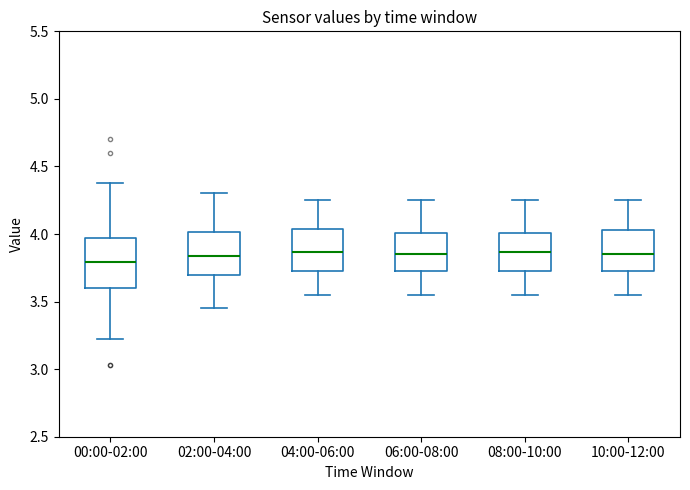

Where does the lower whisker of the box for 08:00-10:00 end on the y-axis? The values are not printed on the chart, so give them approximately, as read against the axis.

3.55